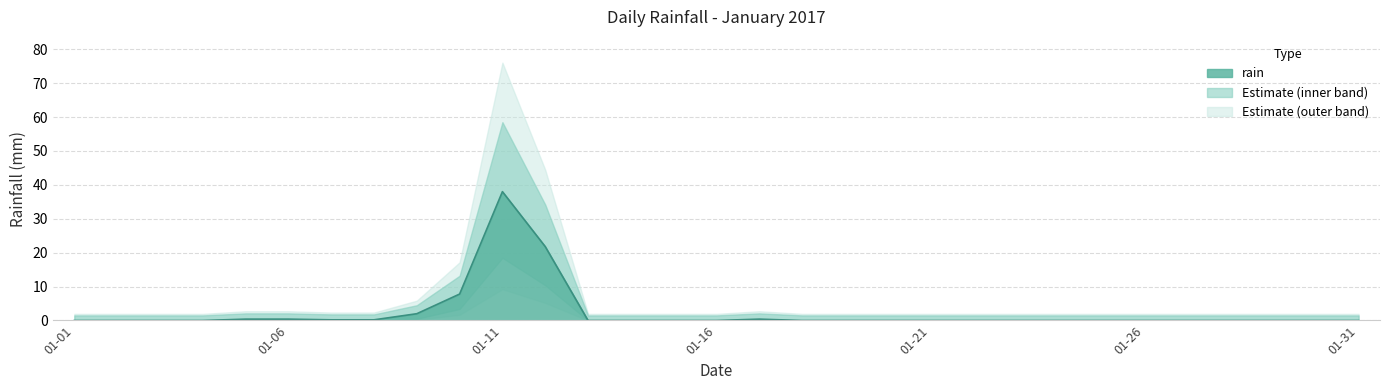

List the labels in order of value, smallest first.

2017-01-01, 2017-01-02, 2017-01-03, 2017-01-04, 2017-01-13, 2017-01-14, 2017-01-15, 2017-01-16, 2017-01-18, 2017-01-19, 2017-01-20, 2017-01-21, 2017-01-22, 2017-01-23, 2017-01-24, 2017-01-25, 2017-01-26, 2017-01-27, 2017-01-28, 2017-01-29, 2017-01-30, 2017-01-31, 2017-01-07, 2017-01-08, 2017-01-05, 2017-01-06, 2017-01-17, 2017-01-09, 2017-01-10, 2017-01-12, 2017-01-11